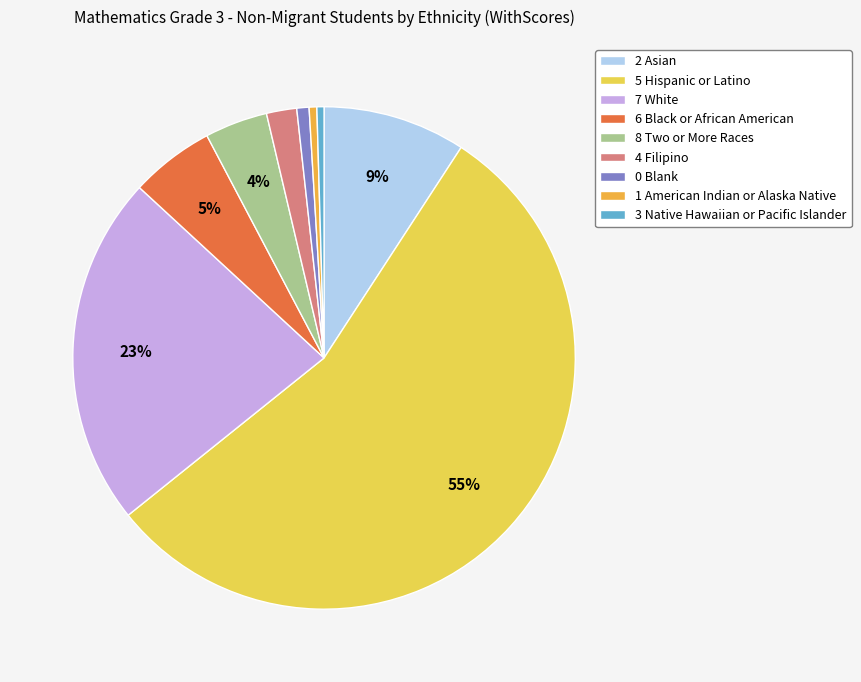

To the nearest percent, what is the difference between the 1 American Indian or Alaska Native and 5 Hispanic or Latino slice percentages?

55%